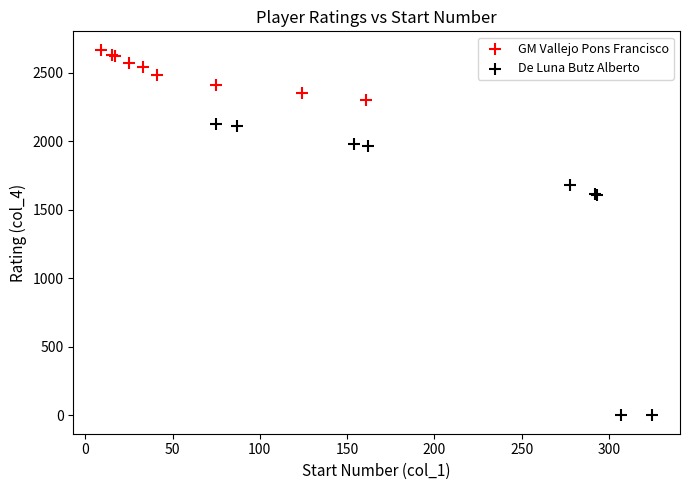

Which series has the widest spread of Y values?

De Luna Butz Alberto